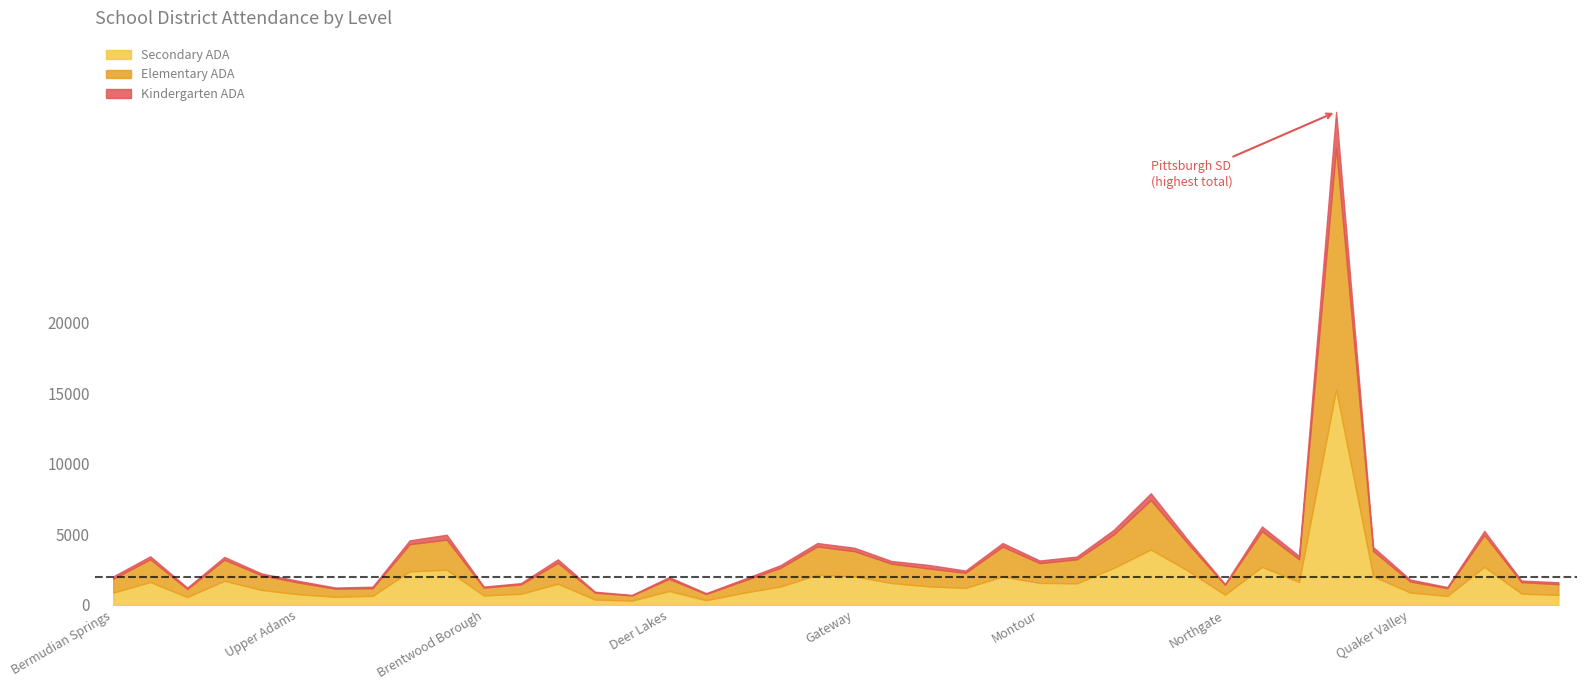

What is the difference between the highest and lowest values at Baldwin-Whitehall?

2107.5